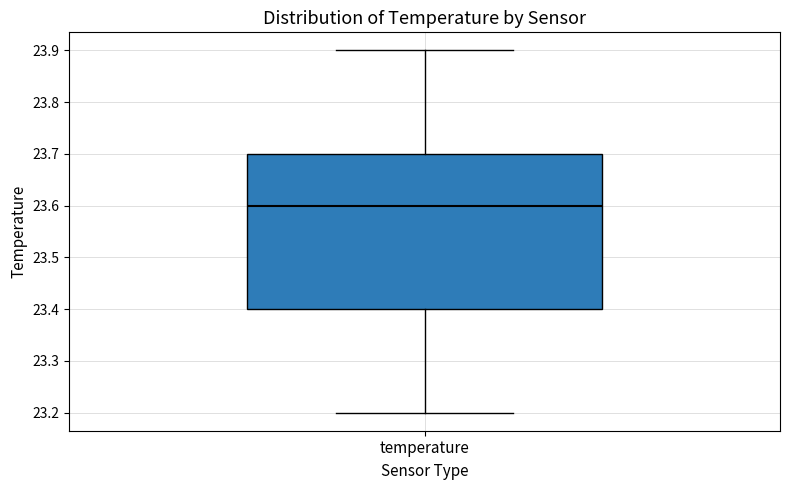

Transcribe this box plot: give where the median line is, the range the box spans, and where the two whiskers end, as read against the y-axis. The values are not printed on the chart, so give them approximately, as read against the axis.

median 23.6, box 23.4 to 23.7, whiskers 23.2 to 23.9